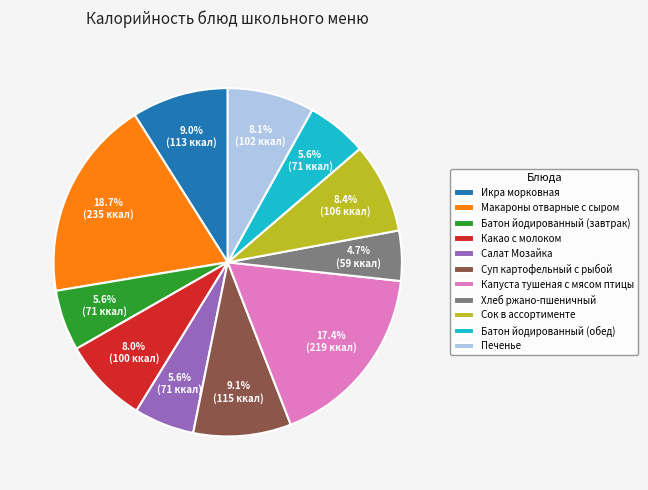

What is the ratio of the value at Какао с молоком to the value at Икра морковная?

0.9